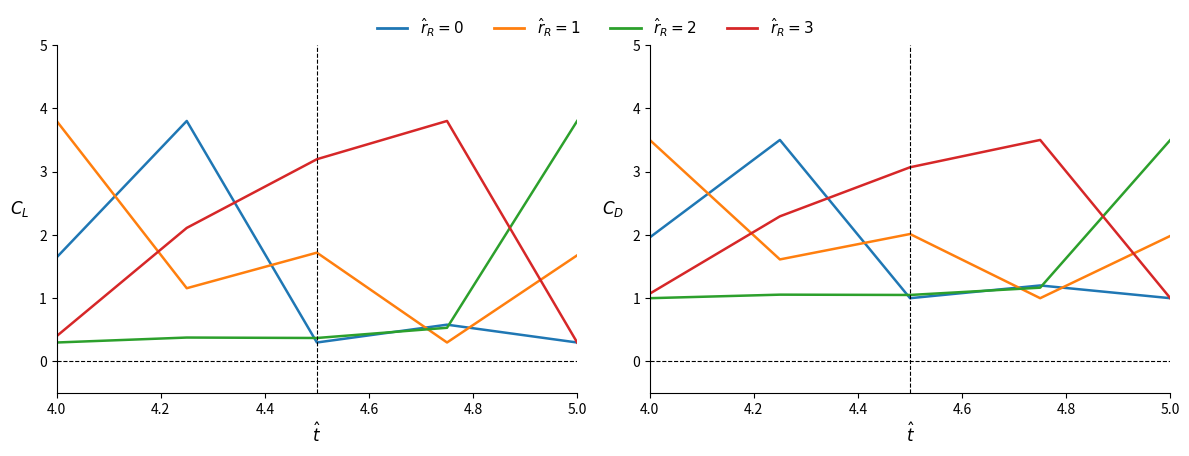

Count the number of categories in the chart.

5